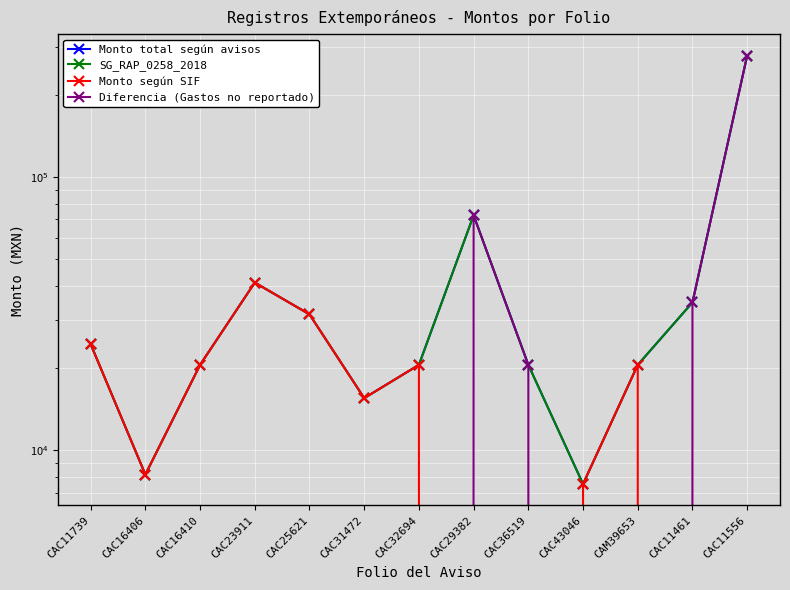

What is the difference between the highest and lowest values at CAC36519?

20566.8